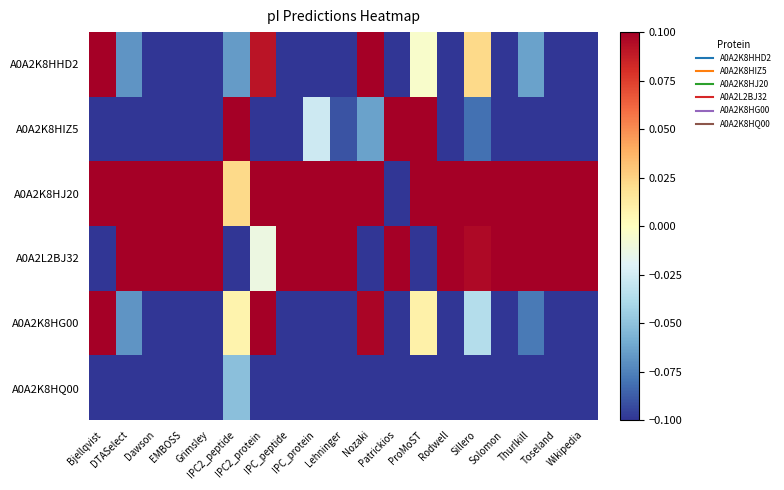

Reading left to right, extract all data points from this chart.

A0A2K8HHD2: Bjellqvist=0.2	DTASelect=-0.1	Dawson=-0.2	EMBOSS=-0.2	Grimsley=-0.6	IPC2_peptide=-0.1	IPC2_protein=0.1	IPC_peptide=-0.3	IPC_protein=-0.3	Lehninger=-0.3	Nozaki=0.3	Patrickios=-0.1	ProMoST=-0.0	Rodwell=-0.2	Sillero=0.0	Solomon=-0.3	Thurlkill=-0.1	Toseland=-0.7	Wikipedia=-0.2
A0A2K8HIZ5: Bjellqvist=-0.3	DTASelect=-0.1	Dawson=-0.2	EMBOSS=-0.1	Grimsley=-0.4	IPC2_peptide=0.3	IPC2_protein=-0.3	IPC_peptide=-0.1	IPC_protein=-0.0	Lehninger=-0.1	Nozaki=-0.1	Patrickios=0.4	ProMoST=0.4	Rodwell=-0.2	Sillero=-0.1	Solomon=-0.1	Thurlkill=-0.1	Toseland=-0.4	Wikipedia=-0.2
A0A2K8HJ20: Bjellqvist=0.3	DTASelect=0.2	Dawson=0.2	EMBOSS=0.2	Grimsley=0.2	IPC2_peptide=0.0	IPC2_protein=0.4	IPC_peptide=0.3	IPC_protein=0.3	Lehninger=0.2	Nozaki=0.1	Patrickios=-0.4	ProMoST=0.3	Rodwell=0.2	Sillero=0.2	Solomon=0.3	Thurlkill=0.2	Toseland=0.4	Wikipedia=0.3
A0A2L2BJ32: Bjellqvist=-0.2	DTASelect=0.2	Dawson=0.5	EMBOSS=0.5	Grimsley=1.1	IPC2_peptide=-0.2	IPC2_protein=-0.0	IPC_peptide=0.7	IPC_protein=0.4	Lehninger=0.7	Nozaki=-0.2	Patrickios=0.5	ProMoST=-0.3	Rodwell=0.6	Sillero=0.1	Solomon=0.7	Thurlkill=0.3	Toseland=1.3	Wikipedia=0.6
A0A2K8HG00: Bjellqvist=0.2	DTASelect=-0.1	Dawson=-0.2	EMBOSS=-0.2	Grimsley=-0.3	IPC2_peptide=0.0	IPC2_protein=0.1	IPC_peptide=-0.3	IPC_protein=-0.2	Lehninger=-0.3	Nozaki=0.1	Patrickios=-0.3	ProMoST=0.0	Rodwell=-0.2	Sillero=-0.0	Solomon=-0.3	Thurlkill=-0.1	Toseland=-0.4	Wikipedia=-0.2
A0A2K8HQ00: Bjellqvist=-0.3	DTASelect=-0.1	Dawson=-0.2	EMBOSS=-0.2	Grimsley=-0.1	IPC2_peptide=-0.1	IPC2_protein=-0.3	IPC_peptide=-0.2	IPC_protein=-0.1	Lehninger=-0.2	Nozaki=-0.3	Patrickios=-0.2	ProMoST=-0.3	Rodwell=-0.2	Sillero=-0.2	Solomon=-0.2	Thurlkill=-0.2	Toseland=-0.2	Wikipedia=-0.2